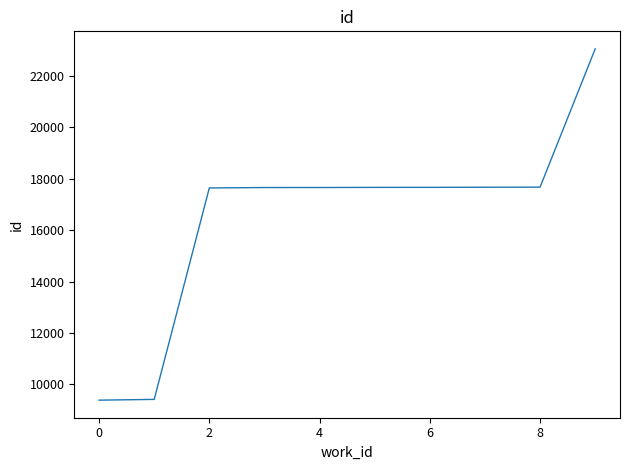

How many values are below 17659?

5